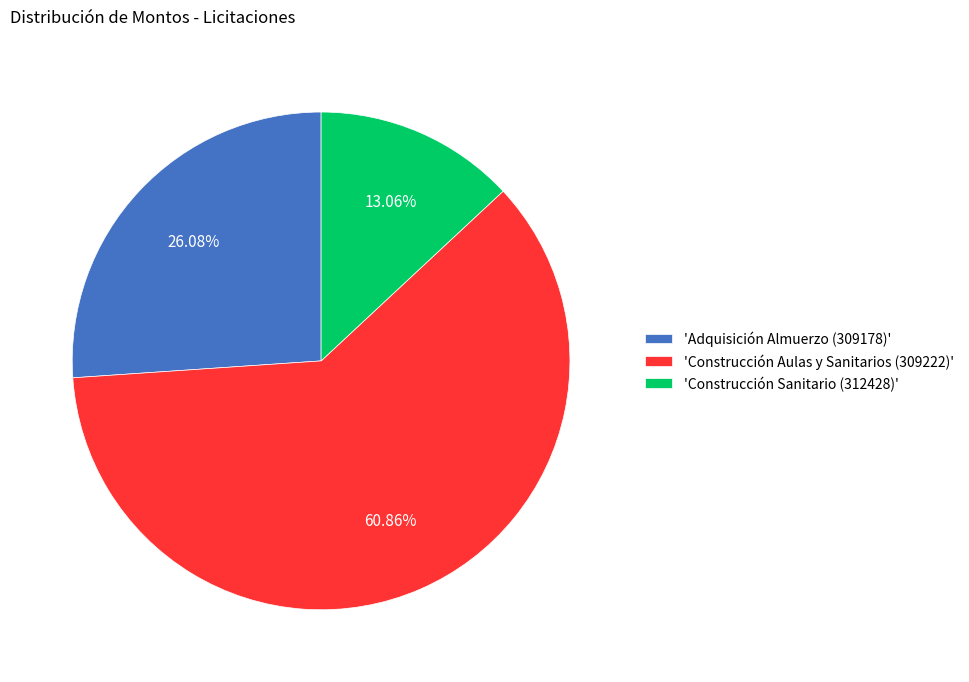

Combined, do 'Construcción Aulas y Sanitarios (309222)' and 'Adquisición Almuerzo (309178)' account for over 50%?

Yes